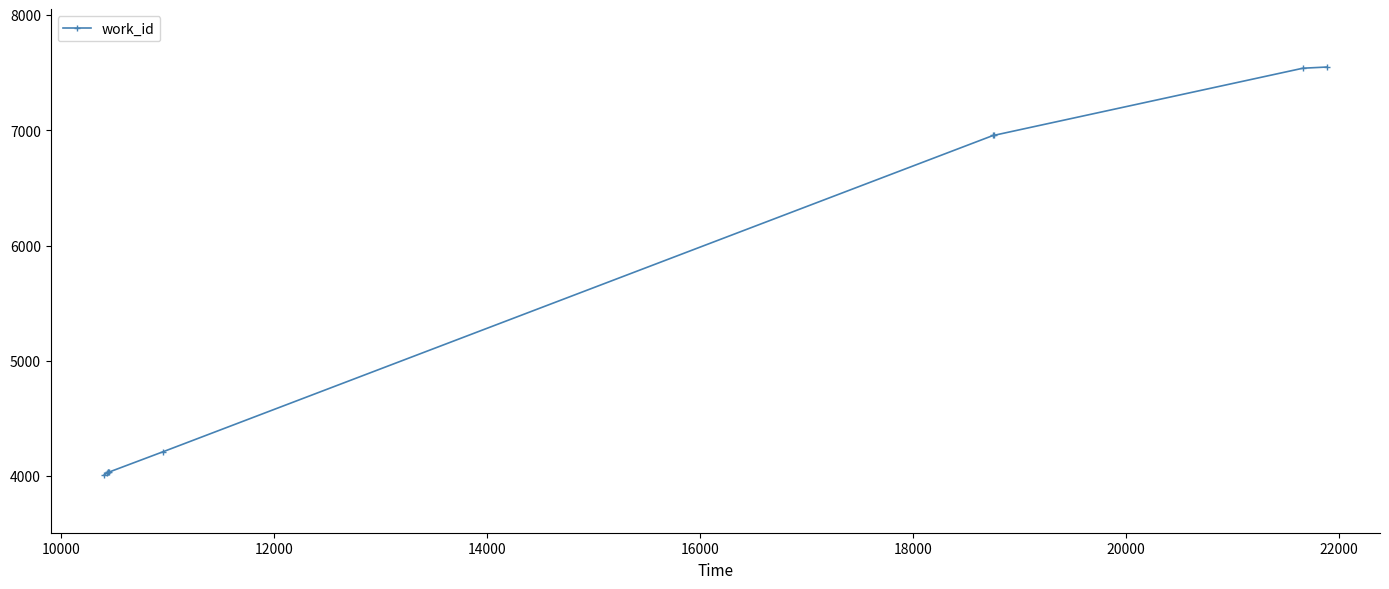

What is the value of the 1st point from the left?

4010